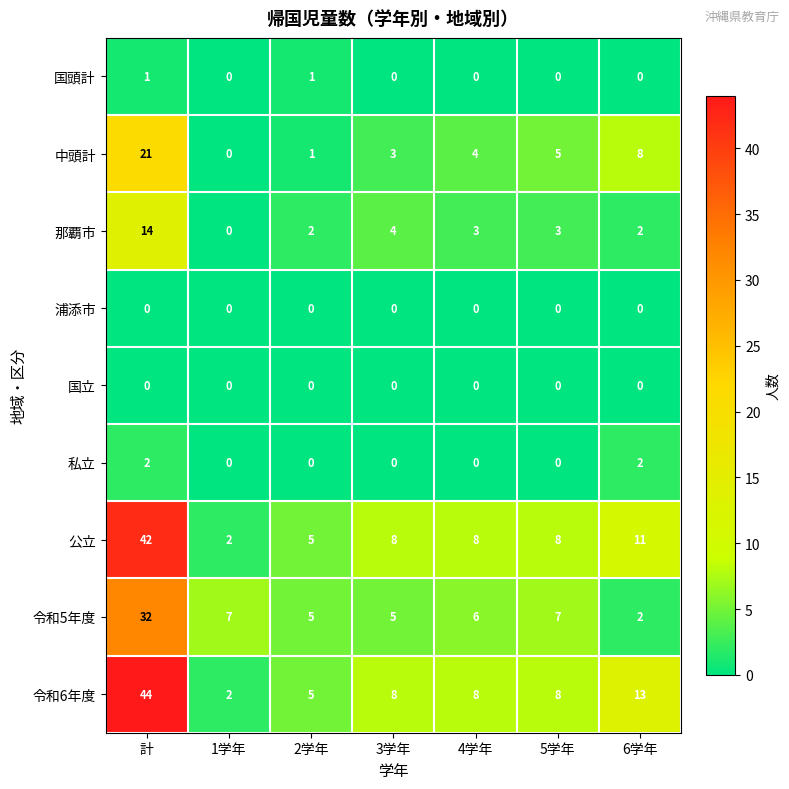

Where does the 令和6年度 series first go above 8?

計